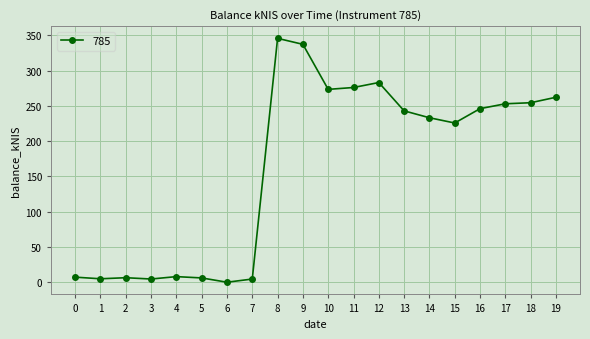

What is the difference between the maximum and second lowest values?

341.2